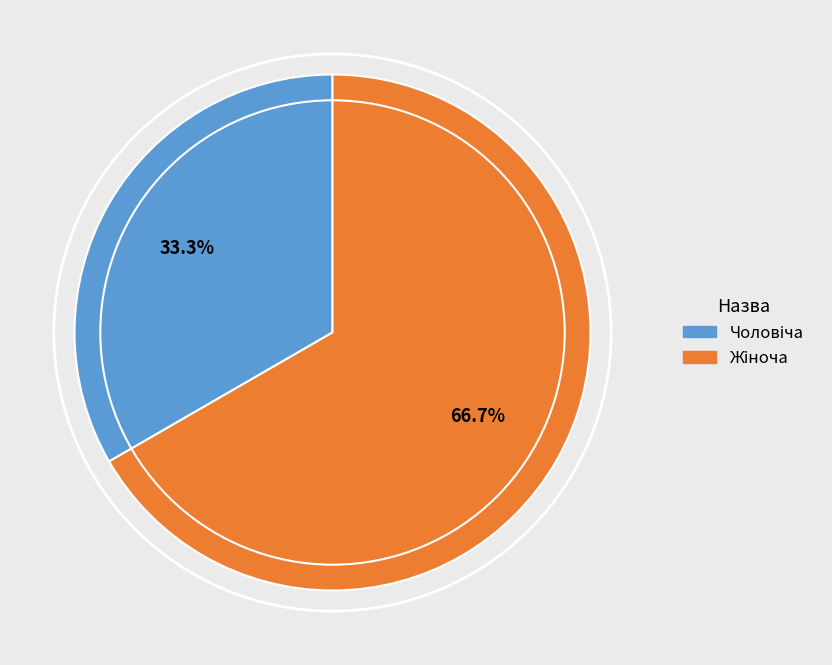

Does any single category account for the majority?

Yes